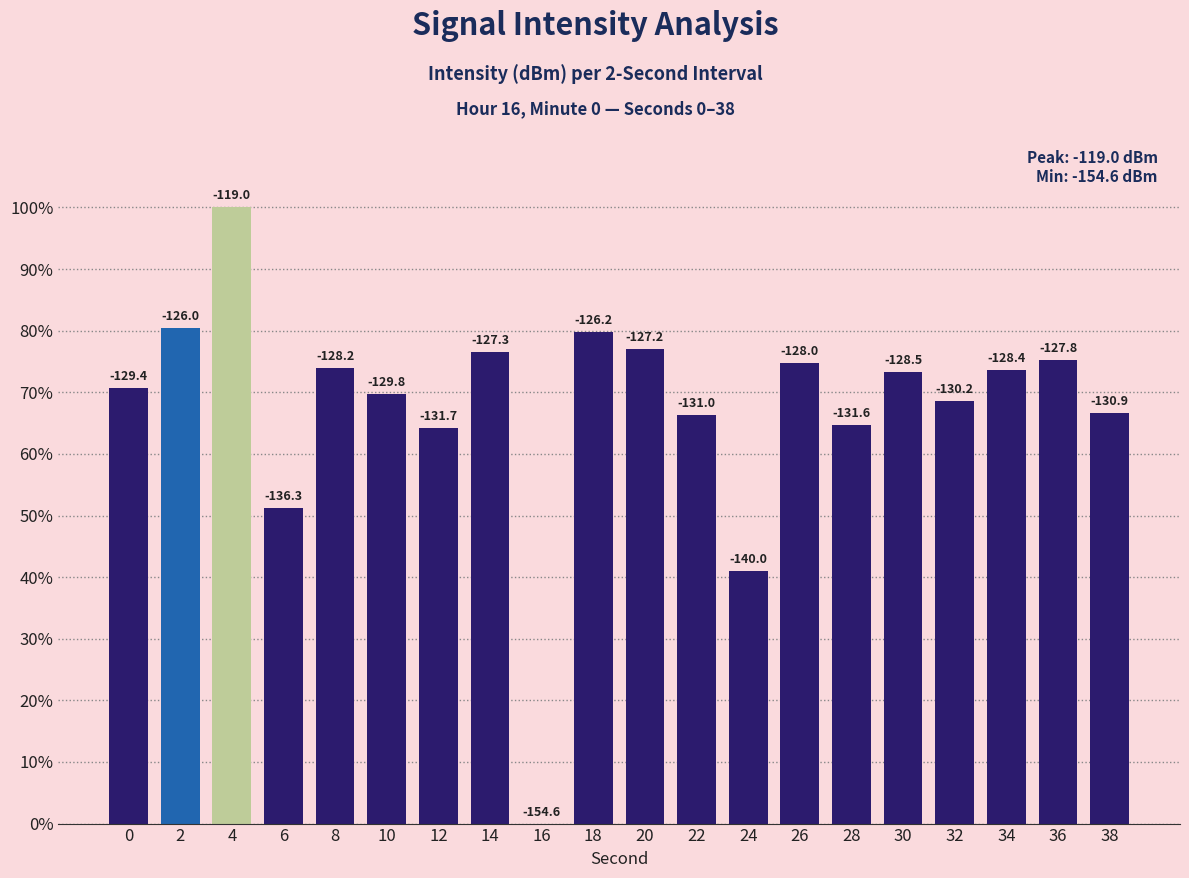

What is the greatest value displayed?

100.0